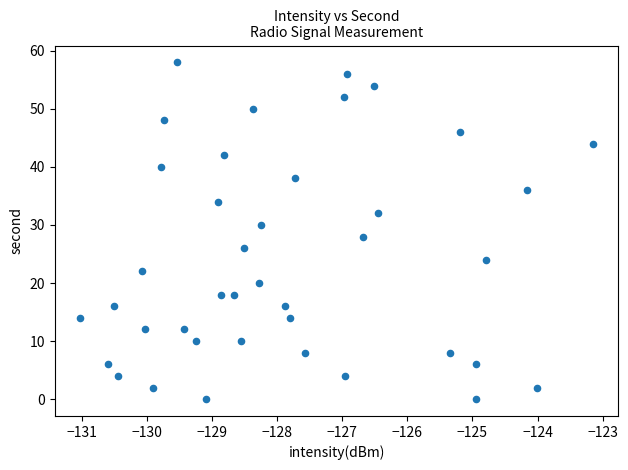

What is the range of Y values (max minus min)?

58